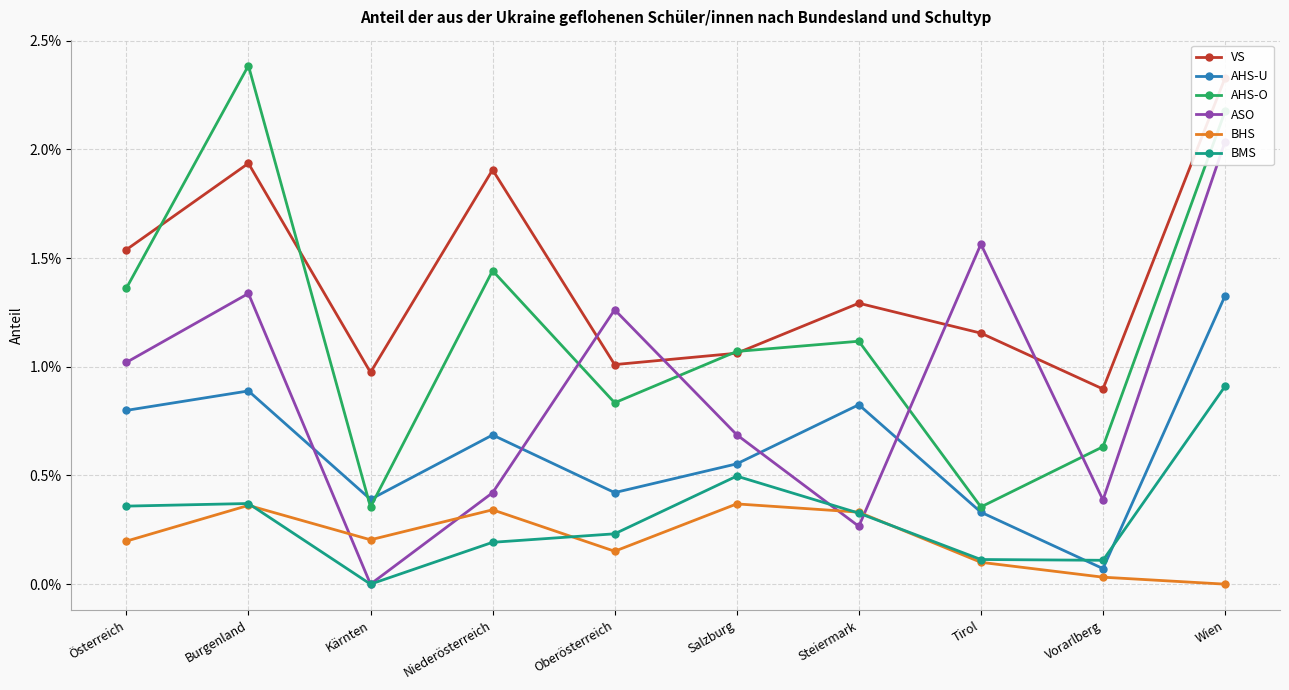

Which series has the largest total across all categories?

VS